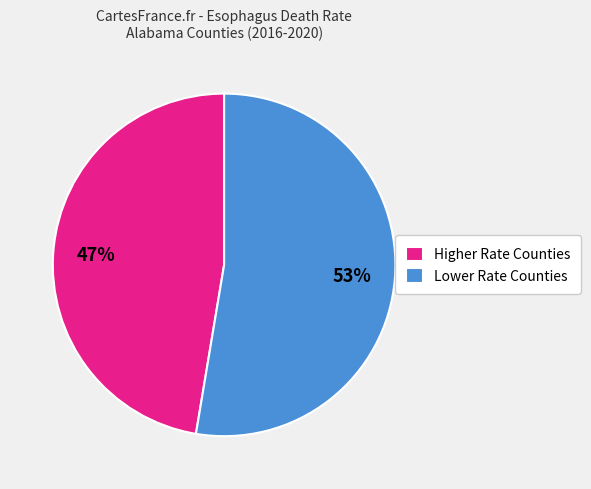

To the nearest percent, what percentage of the pie is Higher Rate Counties?

47%